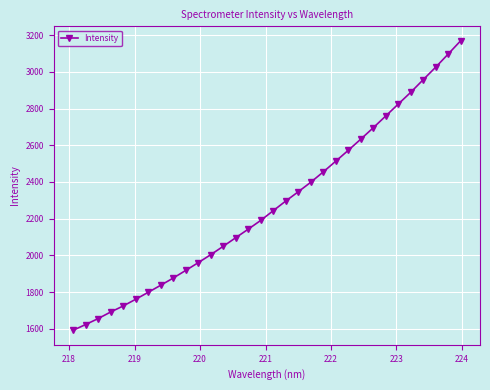

What is the greatest value displayed?

3169.2